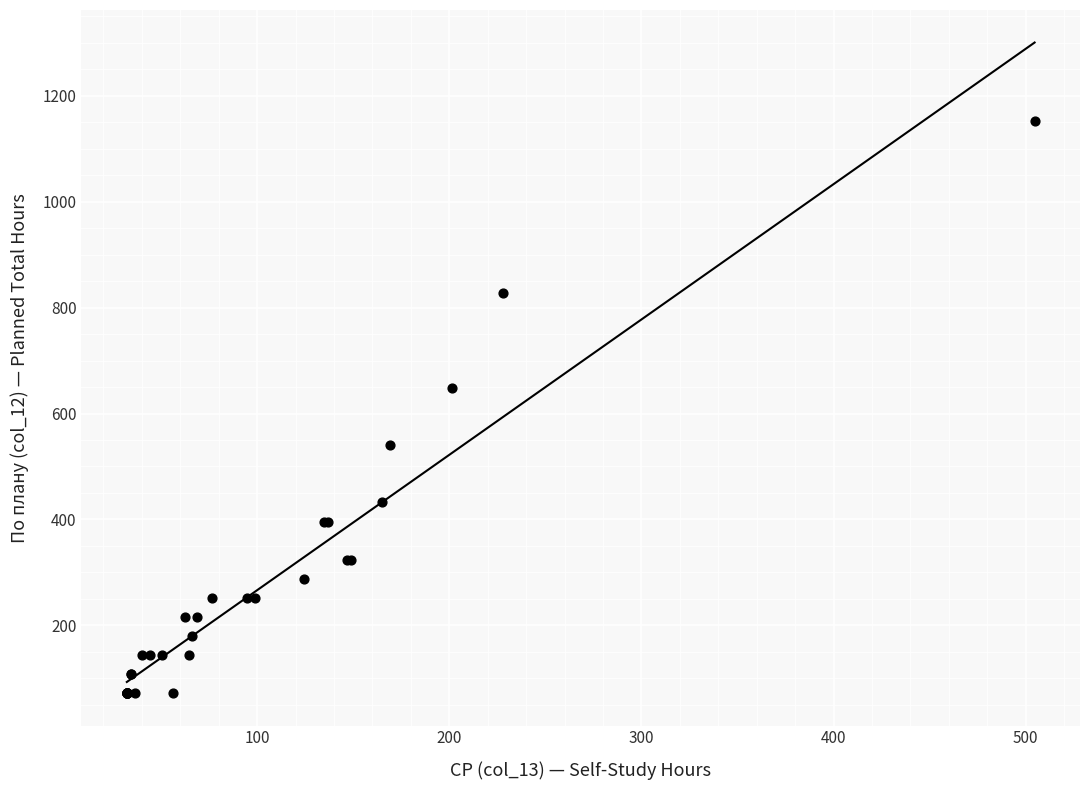

What Y value in the scatter plot is closest to 612?

648